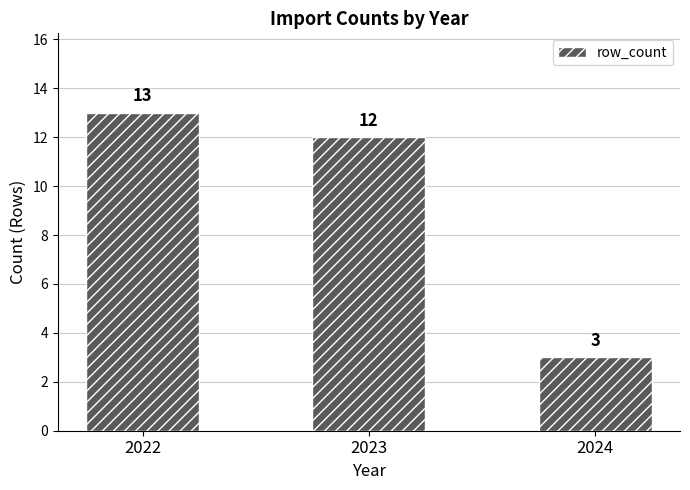

What value does the data have at 2022, to the nearest 5?

15